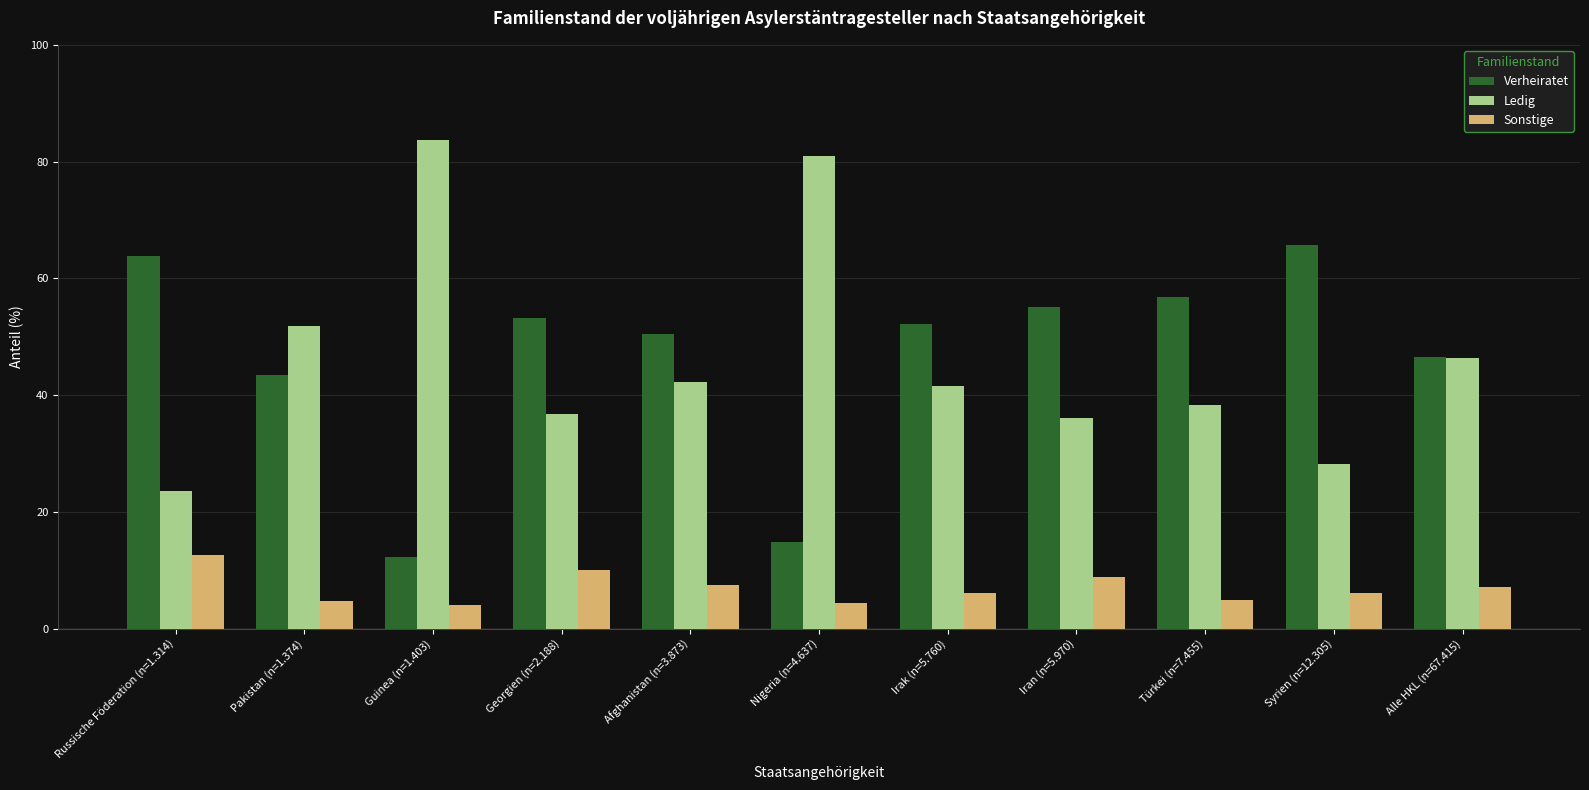

Is it true that Verheiratet equals 77.5 at Alle HKL (n=67.415)?

False